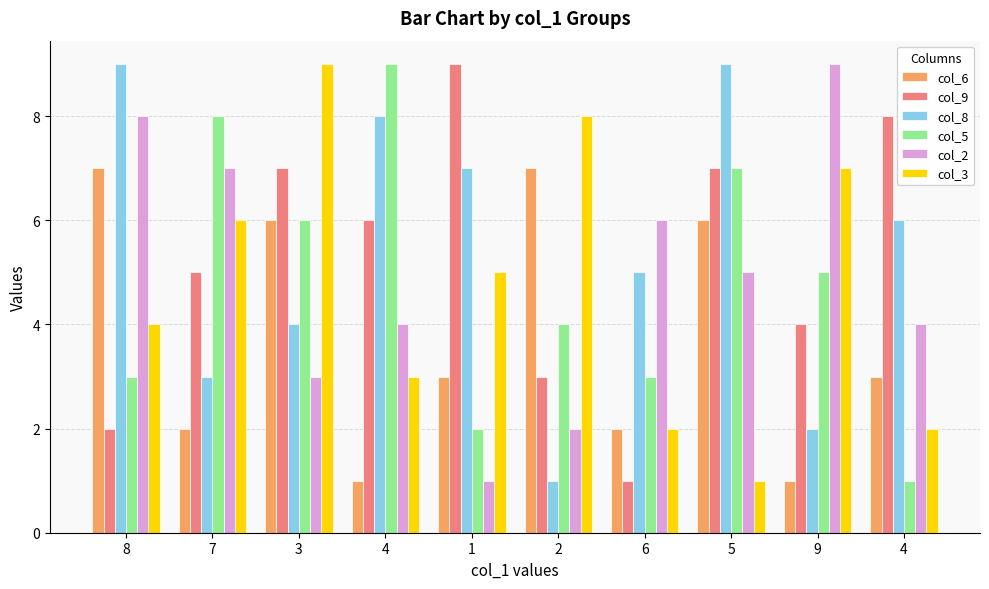

What are all the series names shown in the legend?

col_6, col_9, col_8, col_5, col_2, col_3